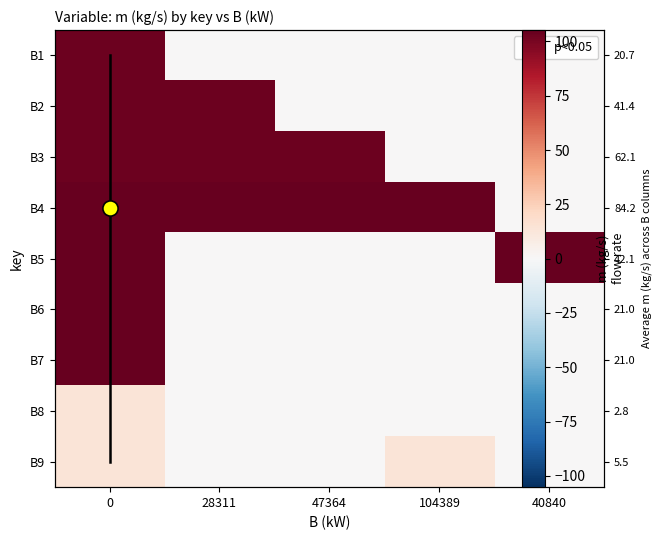

What is the total value across all series at 0?

758.9